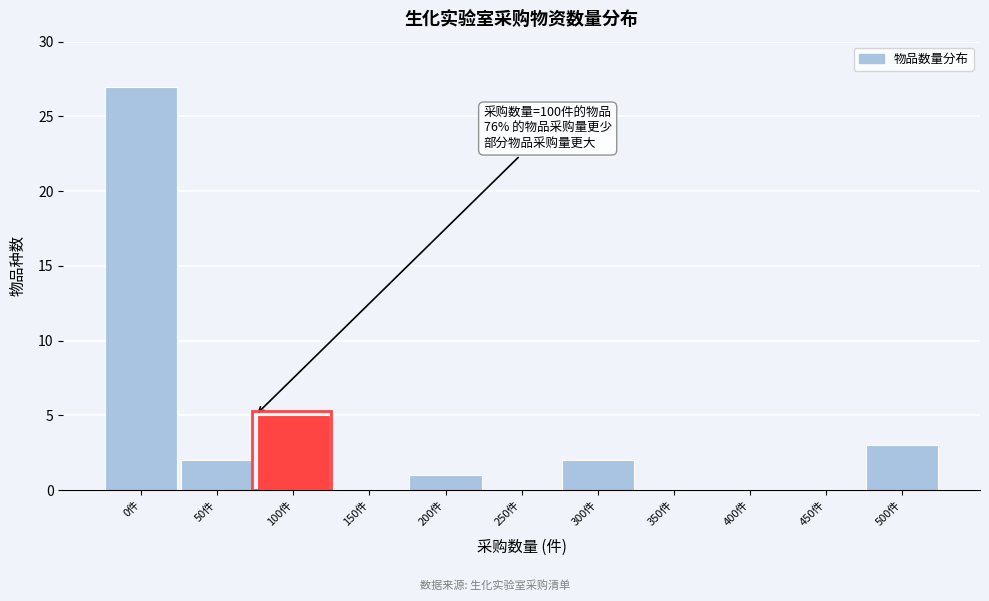

Reading right to left, transcribe all the data shown in this chart.

500件=3	450件=0	400件=0	350件=0	300件=2	250件=0	200件=1	150件=0	100件=5	50件=2	0件=27